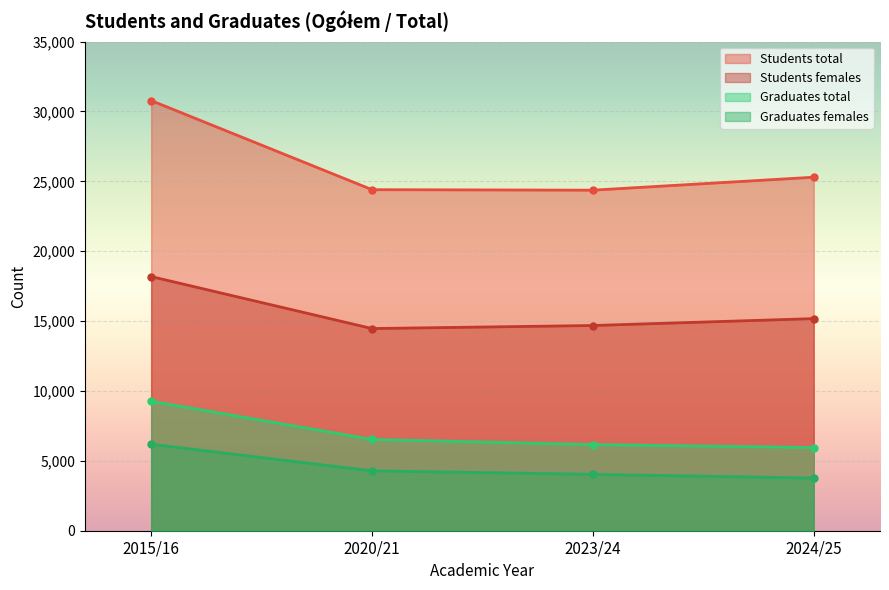

What is the greatest value displayed?

30779